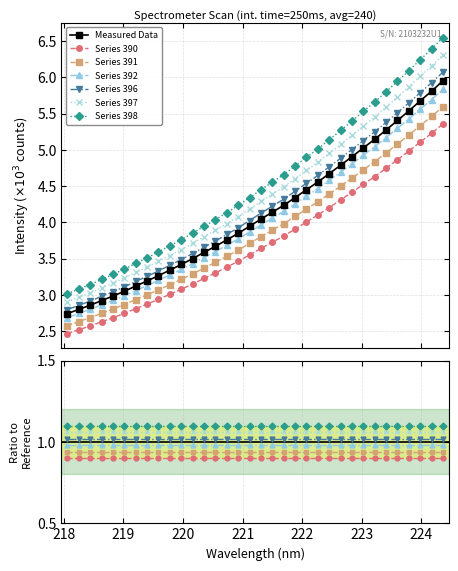

How many data points does each series have?

34